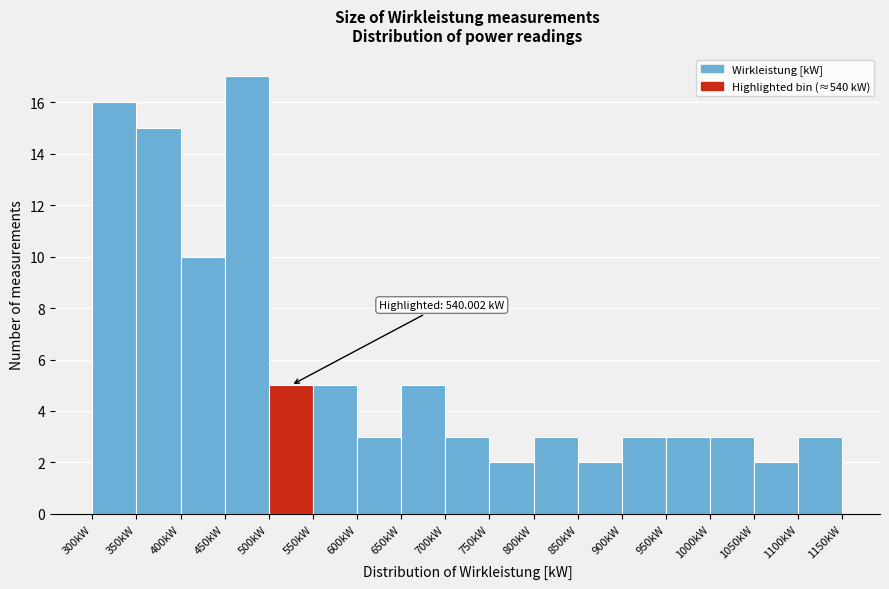

Over which range of the x-axis is the bar tallest?

450 to 500